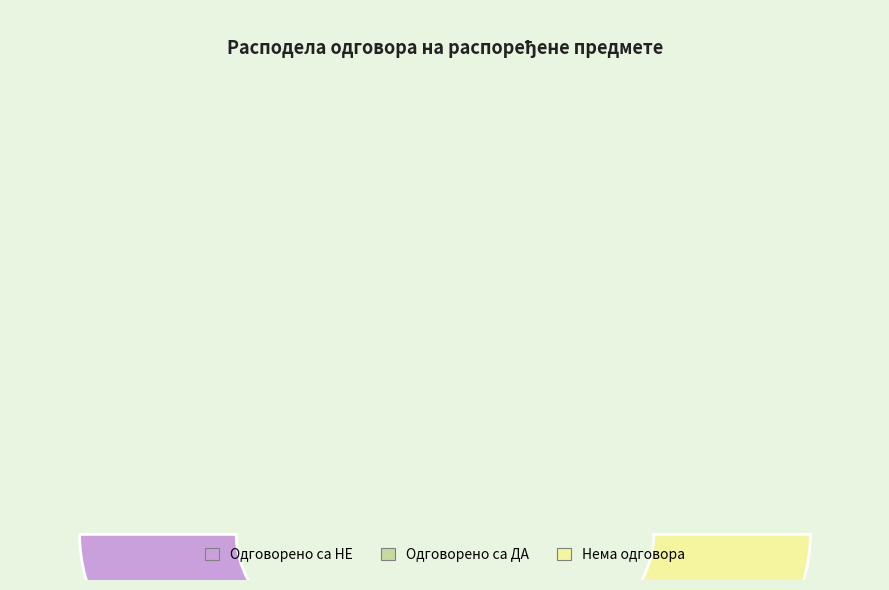

To the nearest percent, what is the average slice percentage?

33%